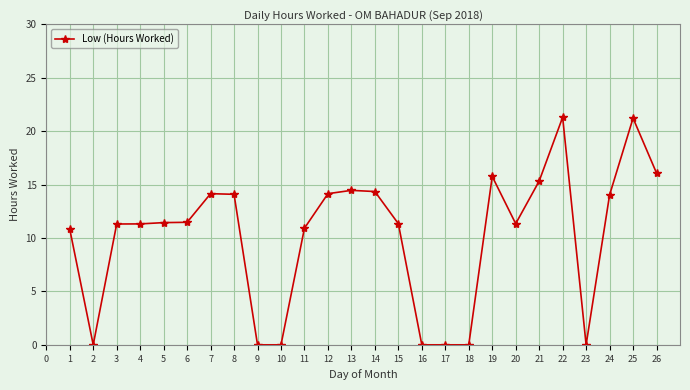

True or false: there are more than 0 points higher than both neighbors.

True